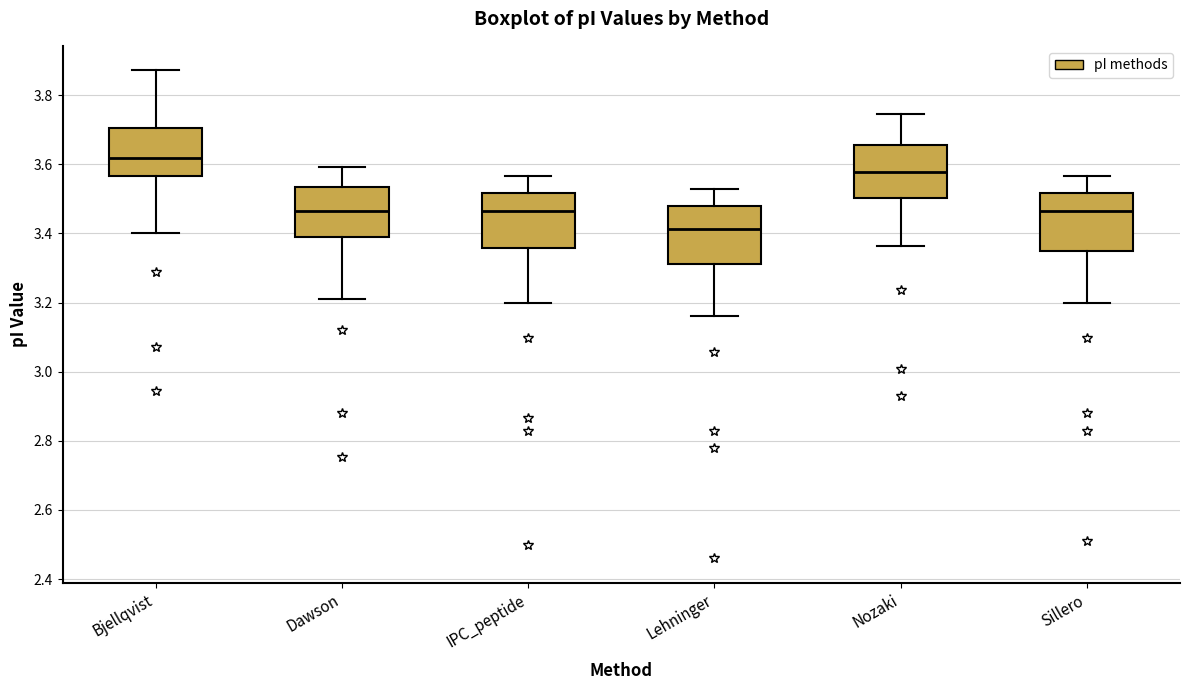

Where does the upper whisker of the box for Nozaki end on the y-axis? The values are not printed on the chart, so give them approximately, as read against the axis.

3.74